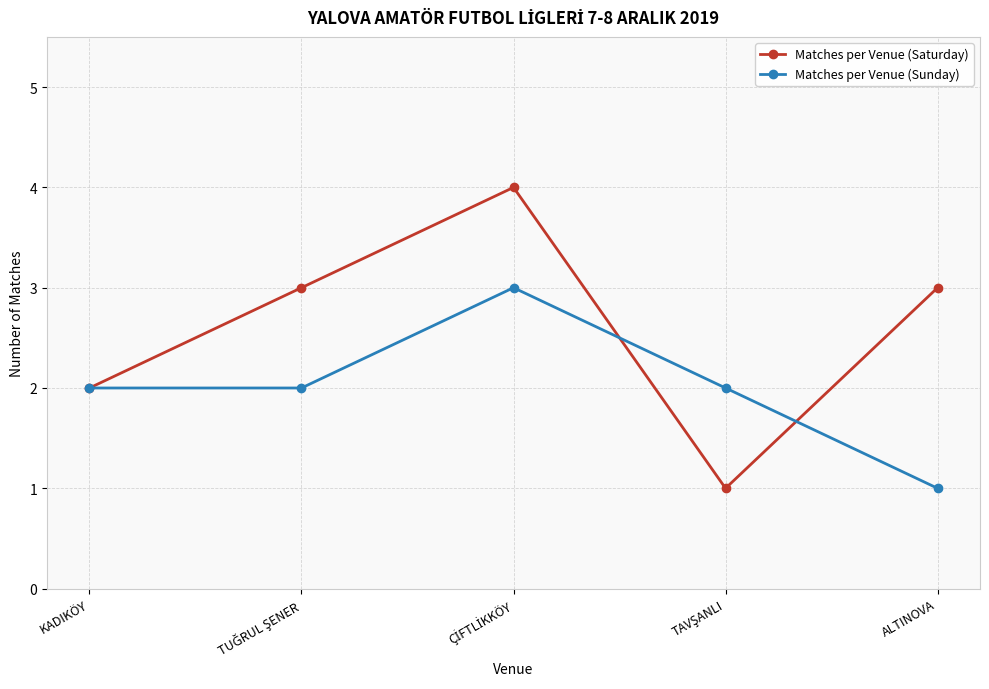

At which label does Matches per Venue (Sunday) reach its minimum?

ALTINOVA